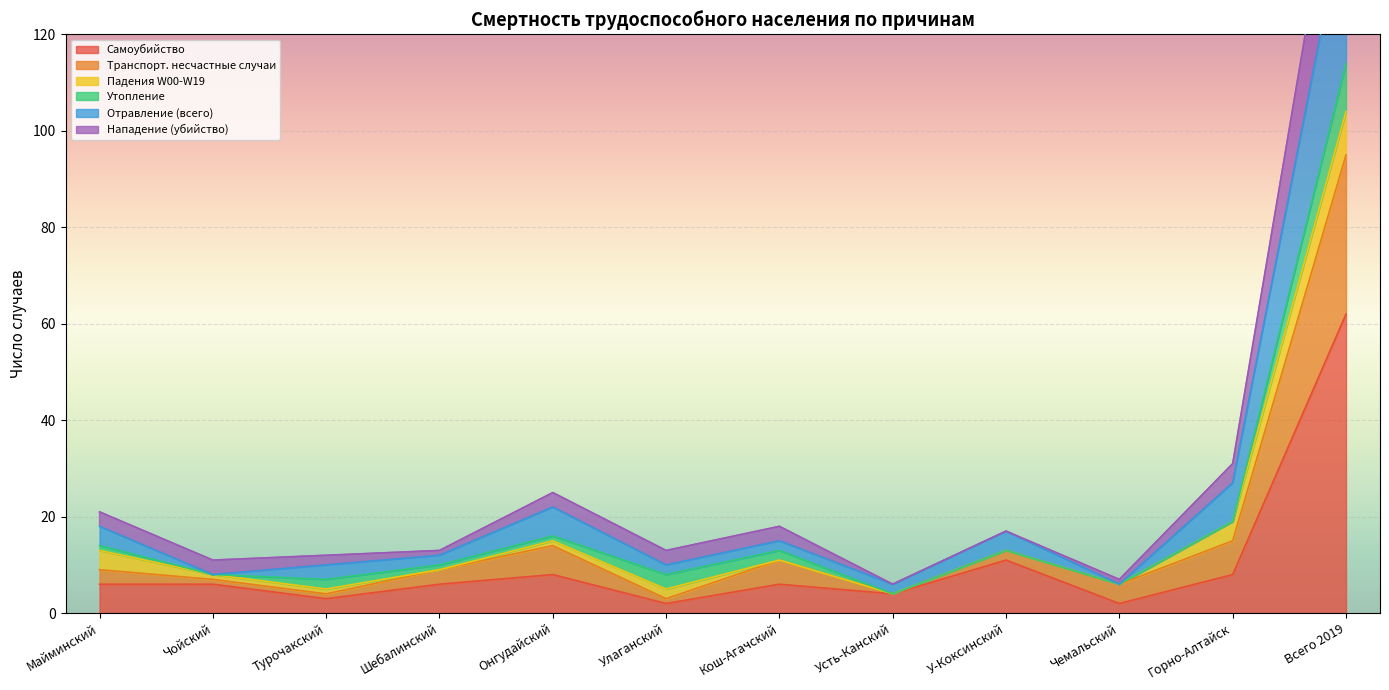

At which label is Самоубийство closest to 32?

У-Коксинский